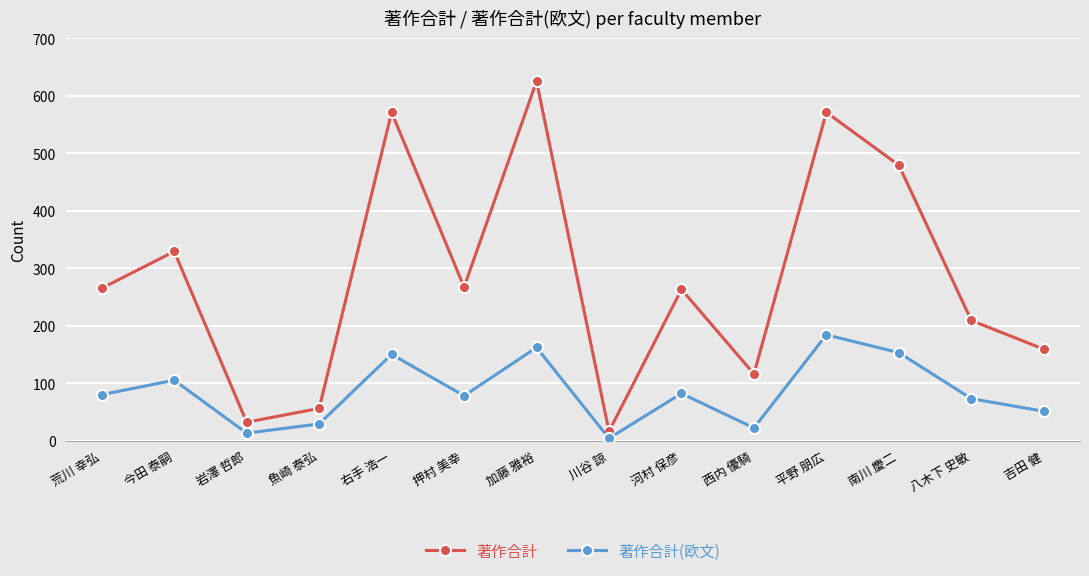

What is the label of the 3rd point from the right?

南川 慶二